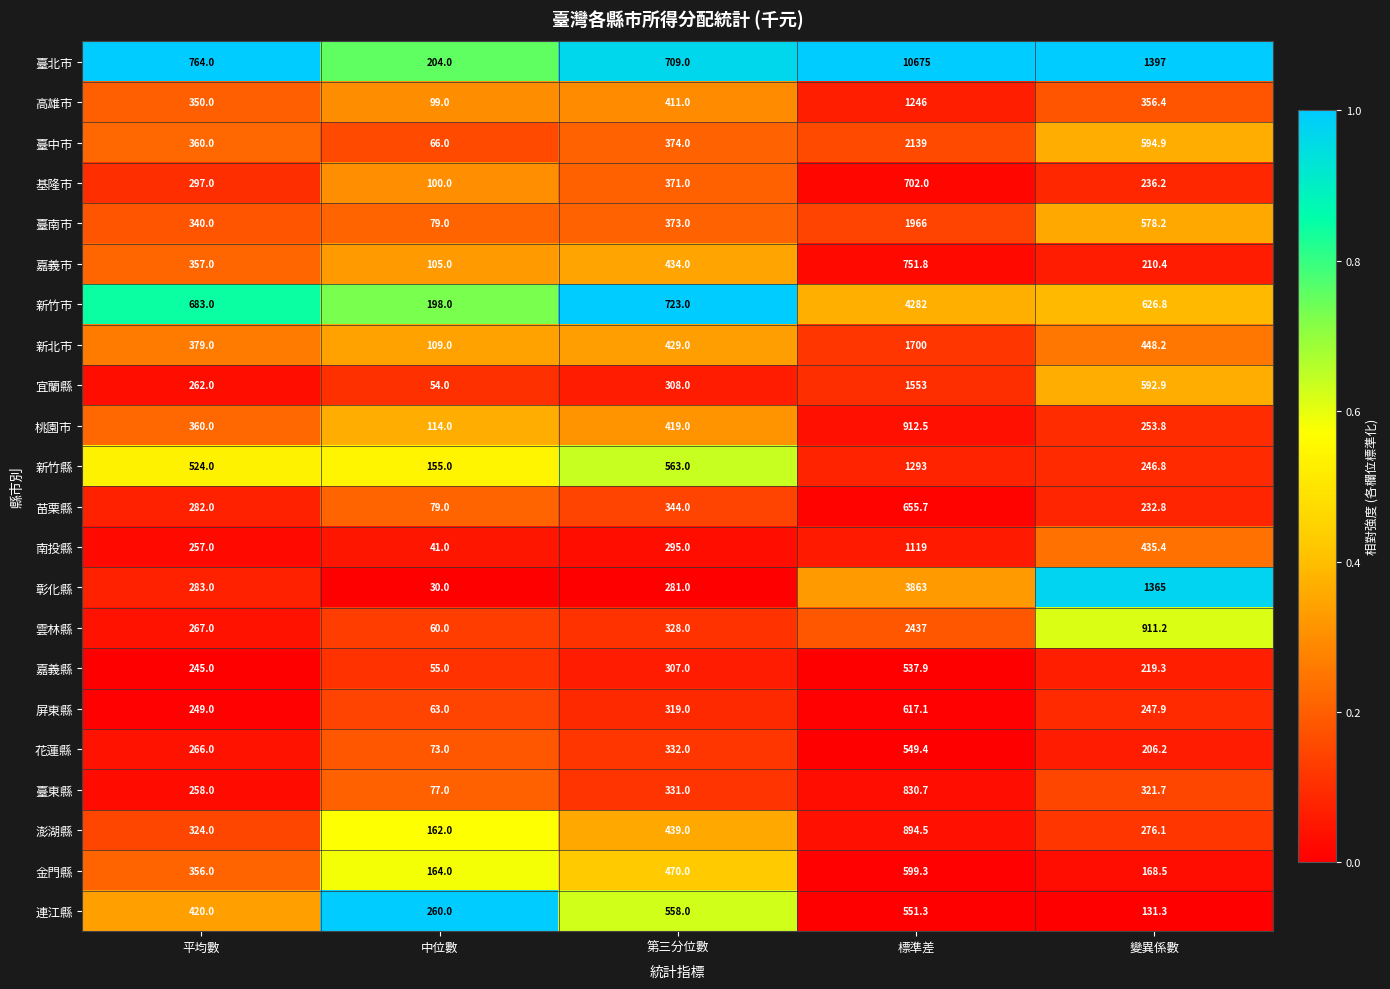

List the series in order of their peak value, highest first.

臺北市, 新竹市, 彰化縣, 雲林縣, 臺中市, 臺南市, 新北市, 宜蘭縣, 新竹縣, 高雄市, 南投縣, 桃園市, 澎湖縣, 臺東縣, 嘉義市, 基隆市, 苗栗縣, 屏東縣, 金門縣, 連江縣, 花蓮縣, 嘉義縣